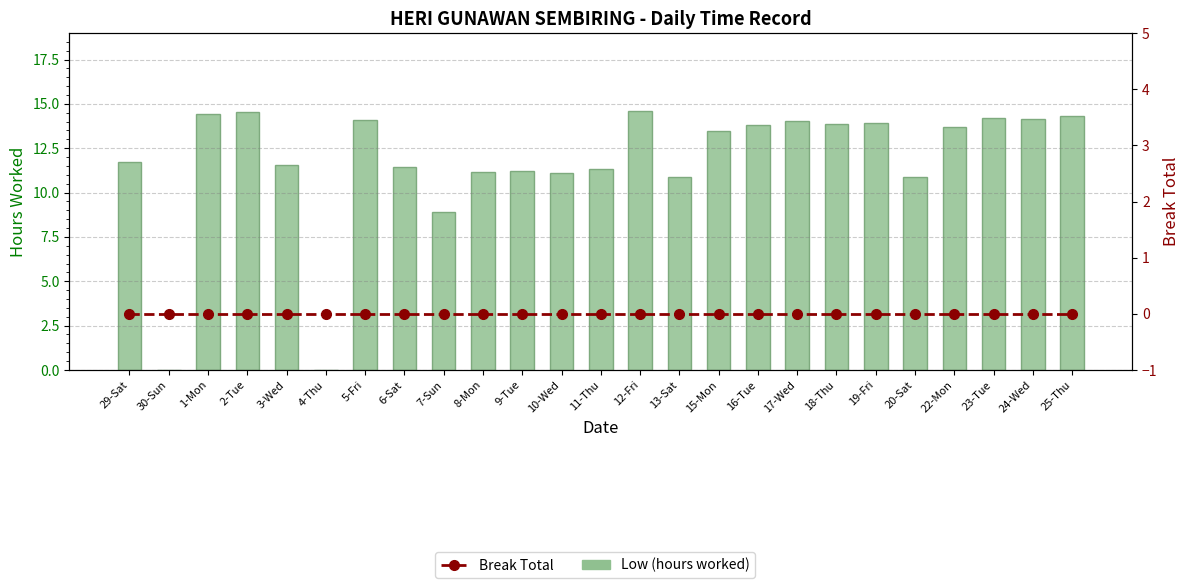

At 3-Wed, list the series in order from smallest to largest.

Break Total, Low (hours worked)